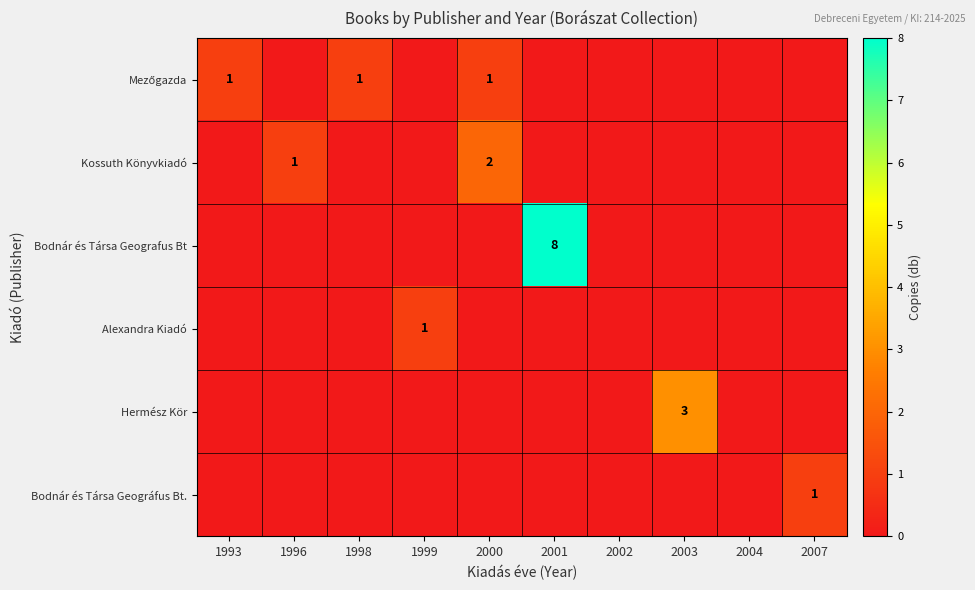

How many series are shown in this chart?

6